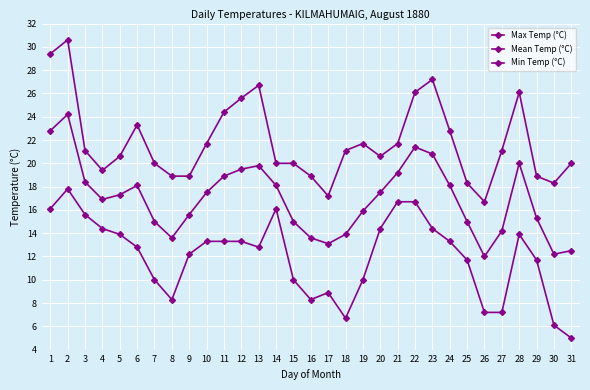

What is the sum of all Max Temp (°C) values?

677.3